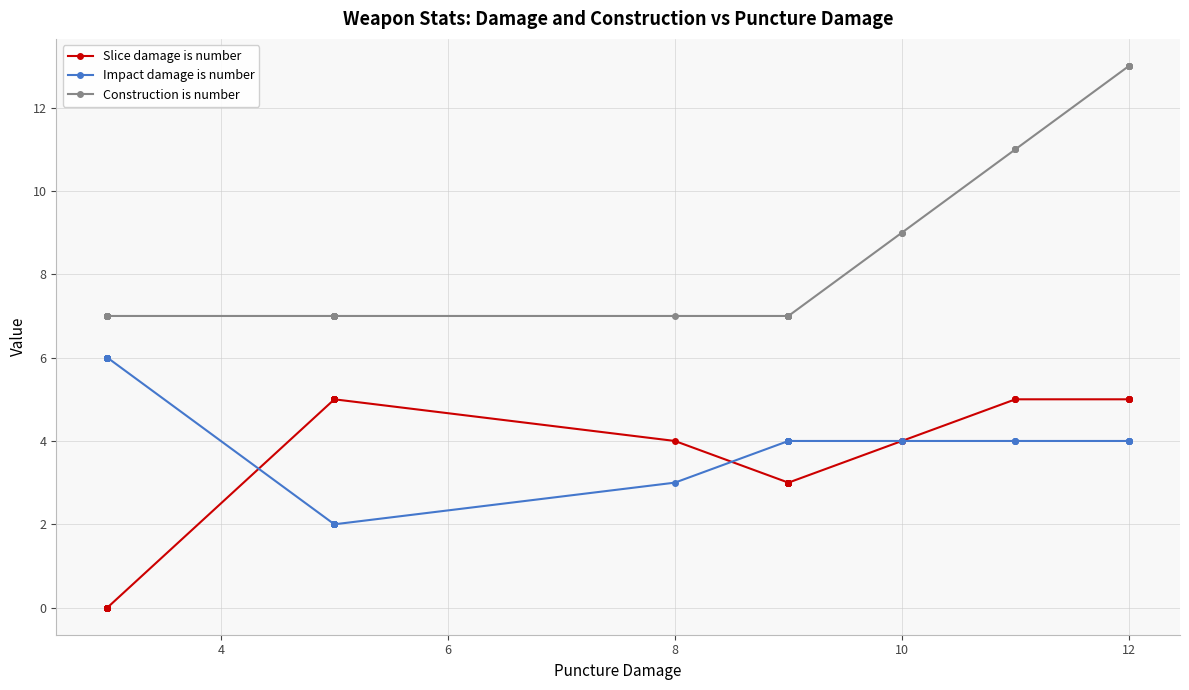

Which series has the largest range (max minus min)?

Construction is number